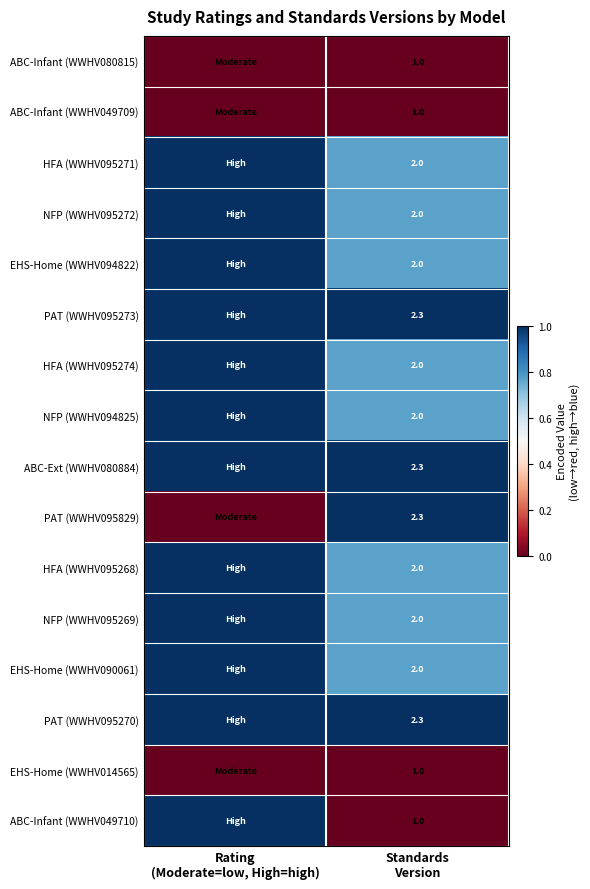

Which category has the lowest value in the ABC-Ext (WWHV080884) series?

Rating (Moderate=low, High=high)